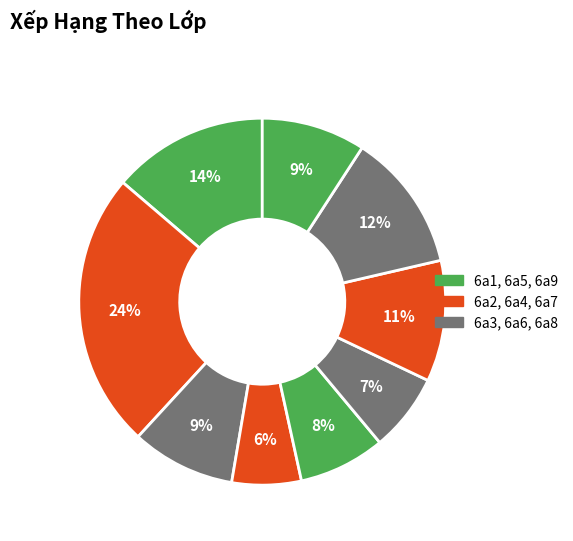

How many segments does this pie chart have?

9